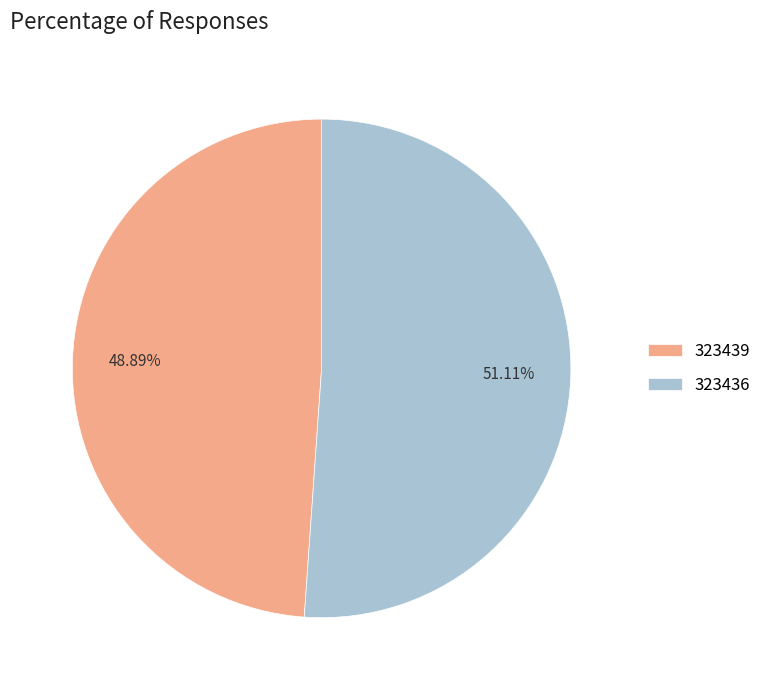

To the nearest percent, what is the average slice percentage?

50%